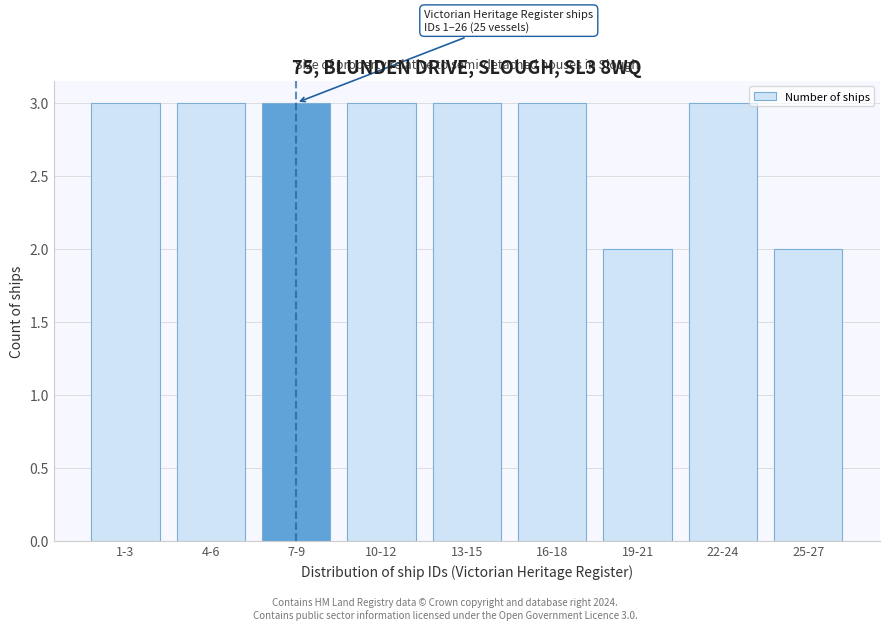

Reading left to right, what are all the values shown in this chart?

3	3	3	3	3	3	2	3	2